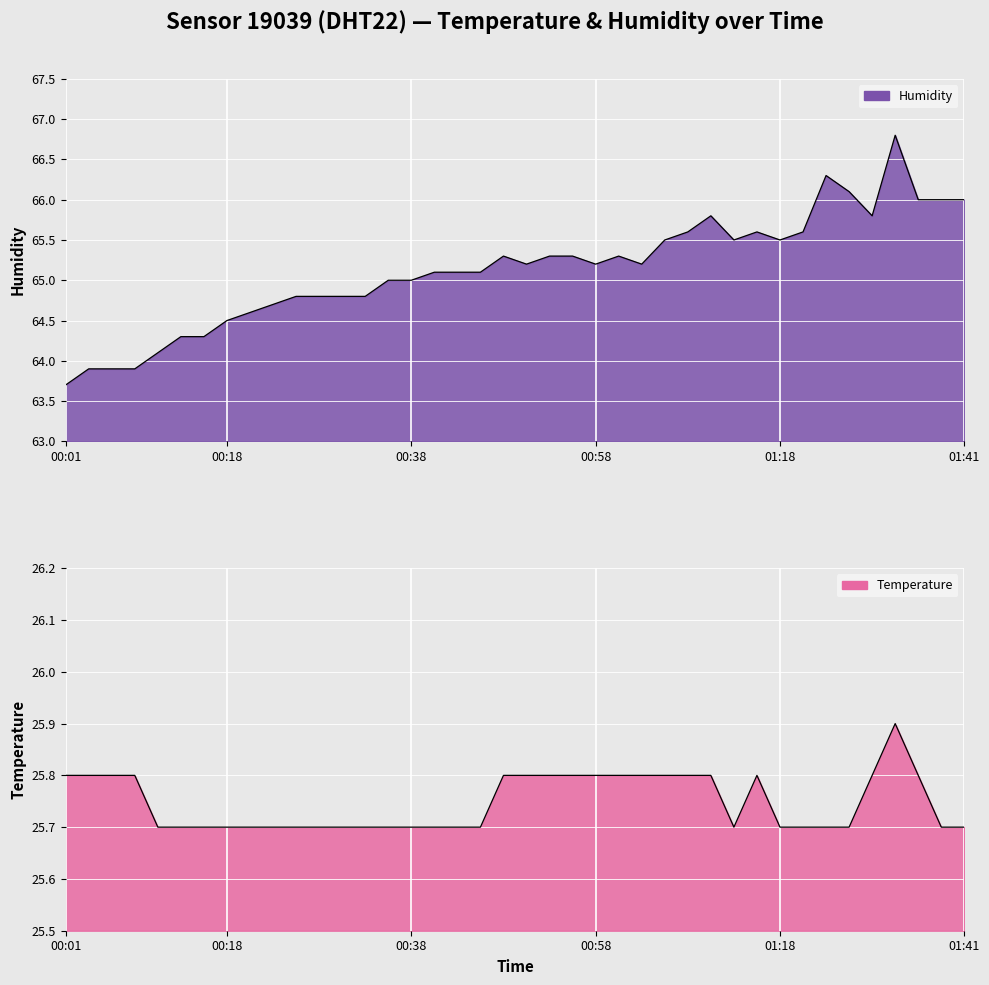

Count the number of categories in the chart.

40